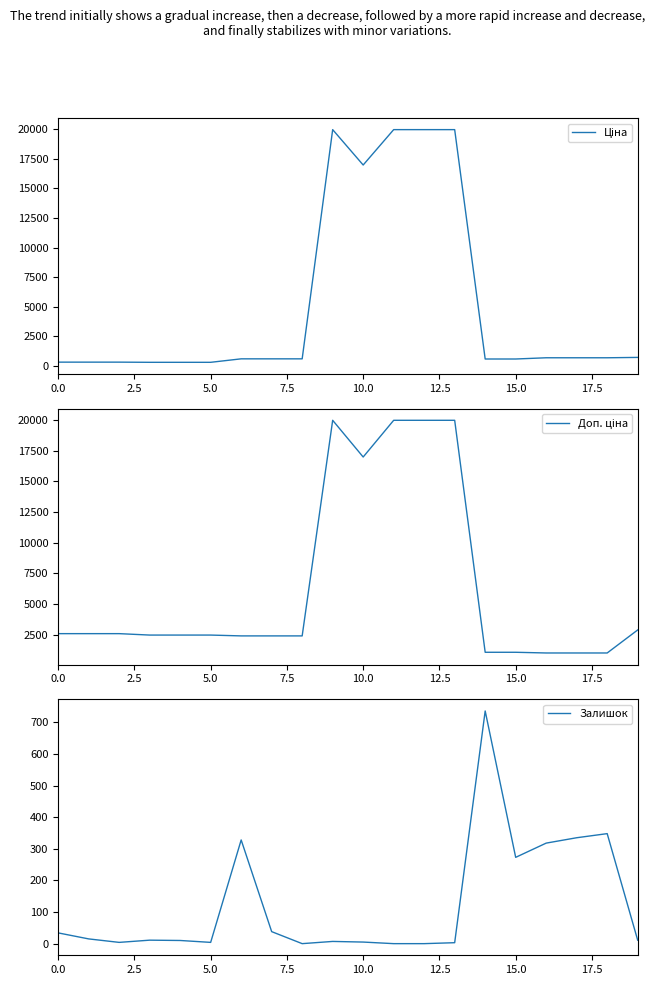

What is the label of the 11th point from the left?

10